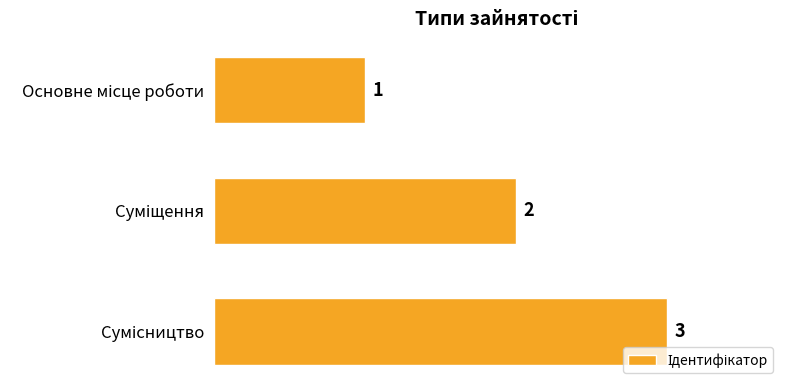

What is the maximum value shown in the chart?

3